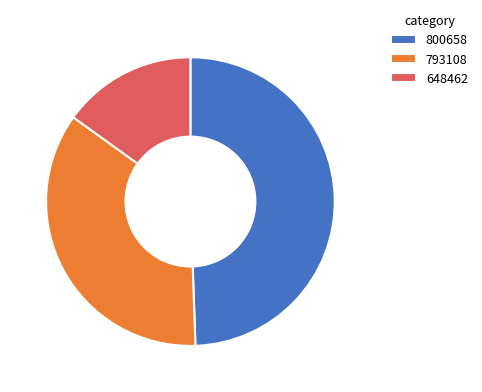

Is there a majority slice in this chart?

No